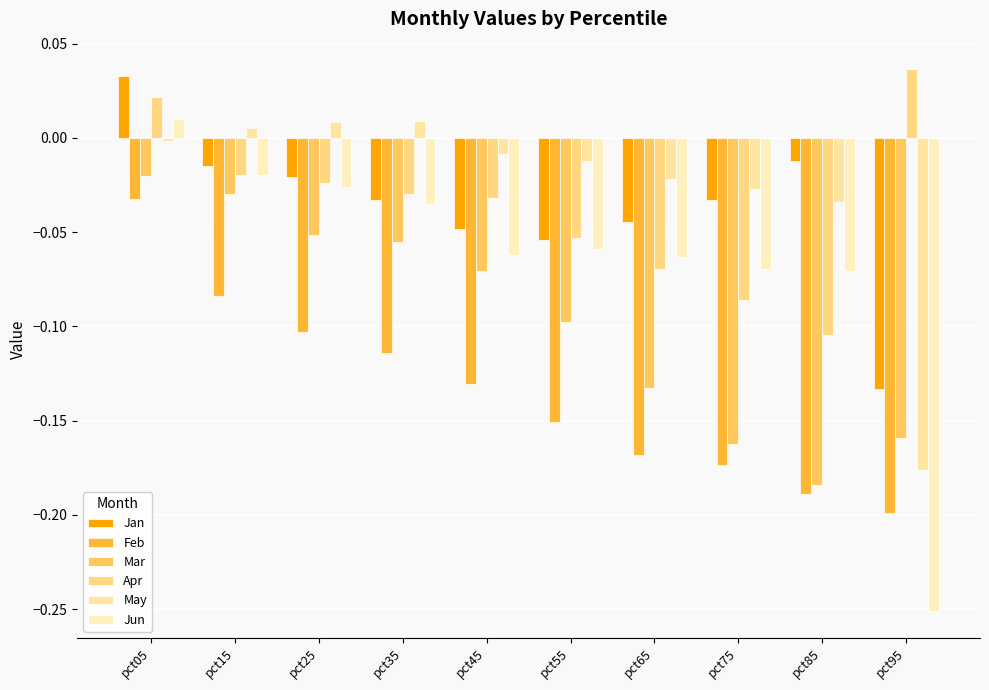

What is the spread (max minus min) of values at pct35?

0.1